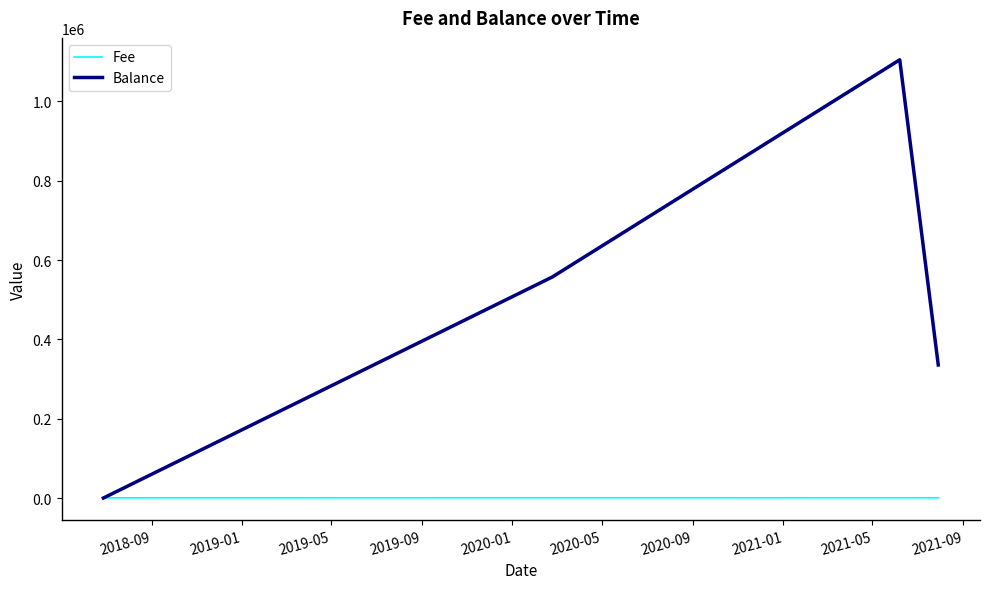

What is the sum of all Balance values?

1998043.9